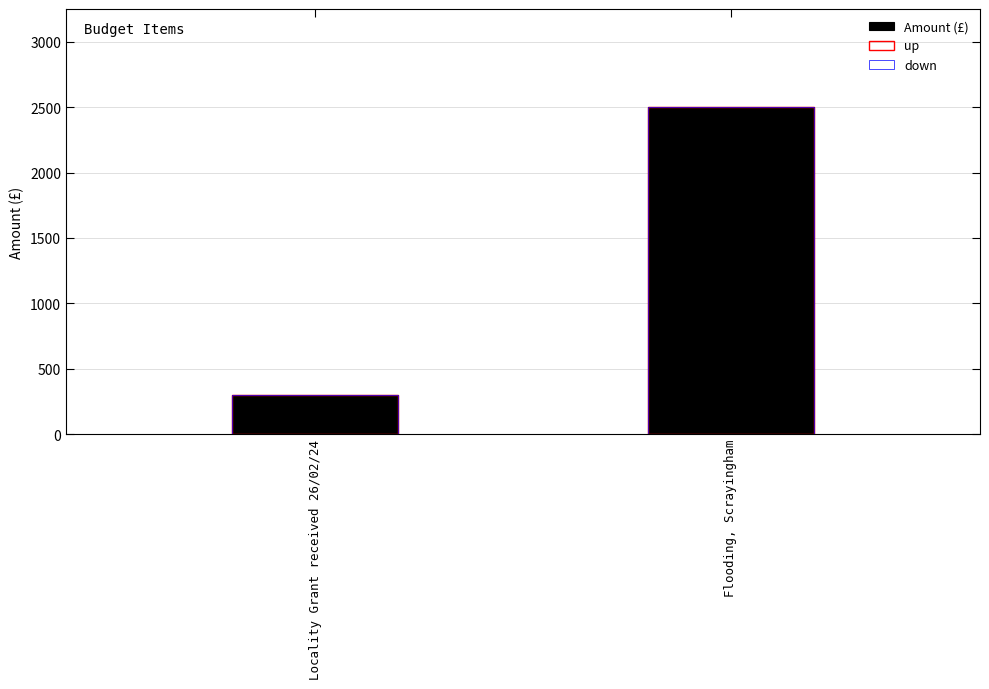

How many values in the down series are below 2500?

1